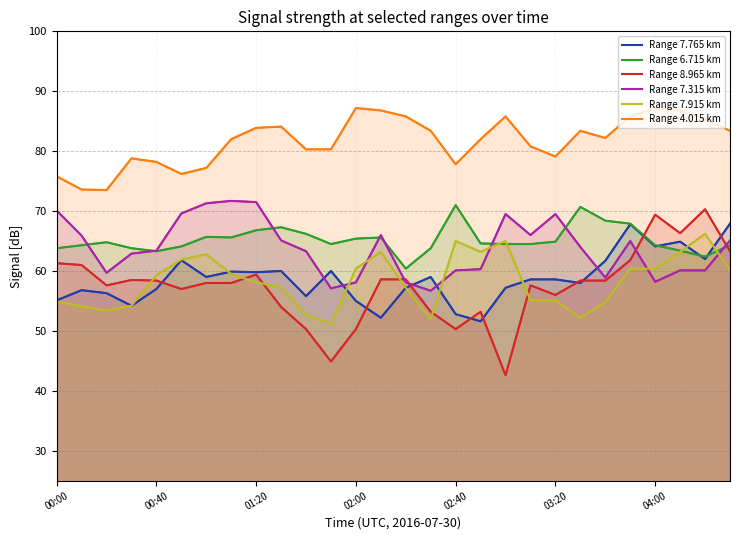

True or false: Range 8.965 km has more than 2 interior local peaks.

True